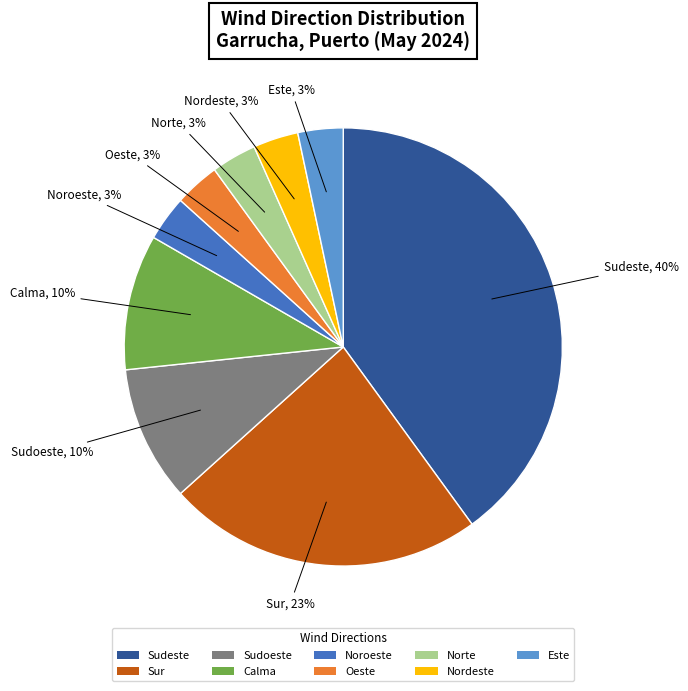

Is the sum of Sudeste and Oeste greater than half?

No